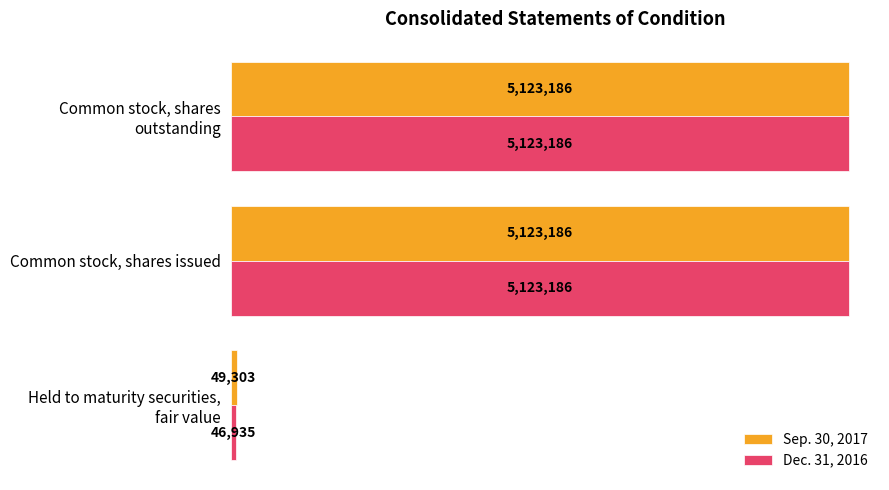

At how many categories does at least one series exceed 1746436?

2